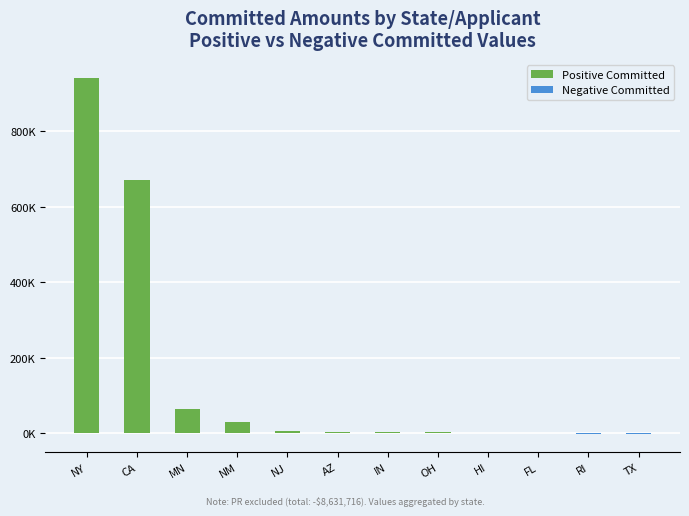

At which category is the sum across all series the highest?

NY